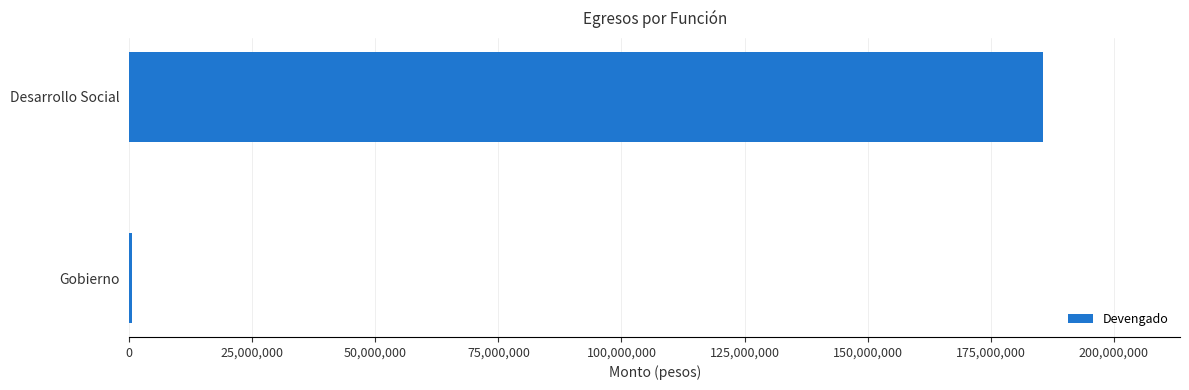

At which label is the value closest to 93082359?

Gobierno